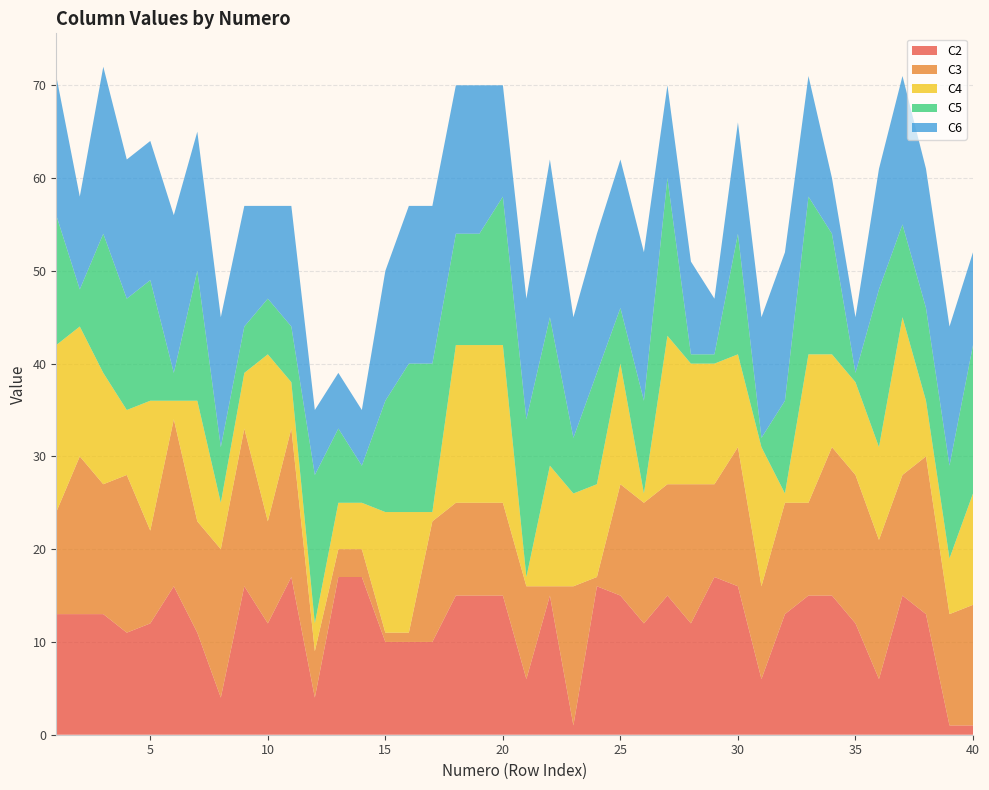

Reading left to right, extract all data points from this chart.

C2: 13	13	13	11	12	16	11	4	16	12	17	4	17	17	10	10	10	15	15	15	6	15	1	16	15	12	15	12	17	16	6	13	15	15	12	6	15	13	1	1
C3: 11	17	14	17	10	18	12	16	17	11	16	5	3	3	1	1	13	10	10	10	10	1	15	1	12	13	12	15	10	15	10	12	10	16	16	15	13	17	12	13
C4: 18	14	12	7	14	2	13	5	6	18	5	3	5	5	13	13	1	17	17	17	1	13	10	10	13	1	16	13	13	10	15	1	16	10	10	10	17	6	6	12
C5: 14	4	15	12	13	3	14	6	5	6	6	16	8	4	12	16	16	12	12	16	17	16	6	12	6	10	17	1	1	13	1	10	17	13	1	17	10	10	10	16
C6: 15	10	18	15	15	17	15	14	13	10	13	7	6	6	14	17	17	16	16	12	13	17	13	15	16	16	10	10	6	12	13	16	13	6	6	13	16	15	15	10